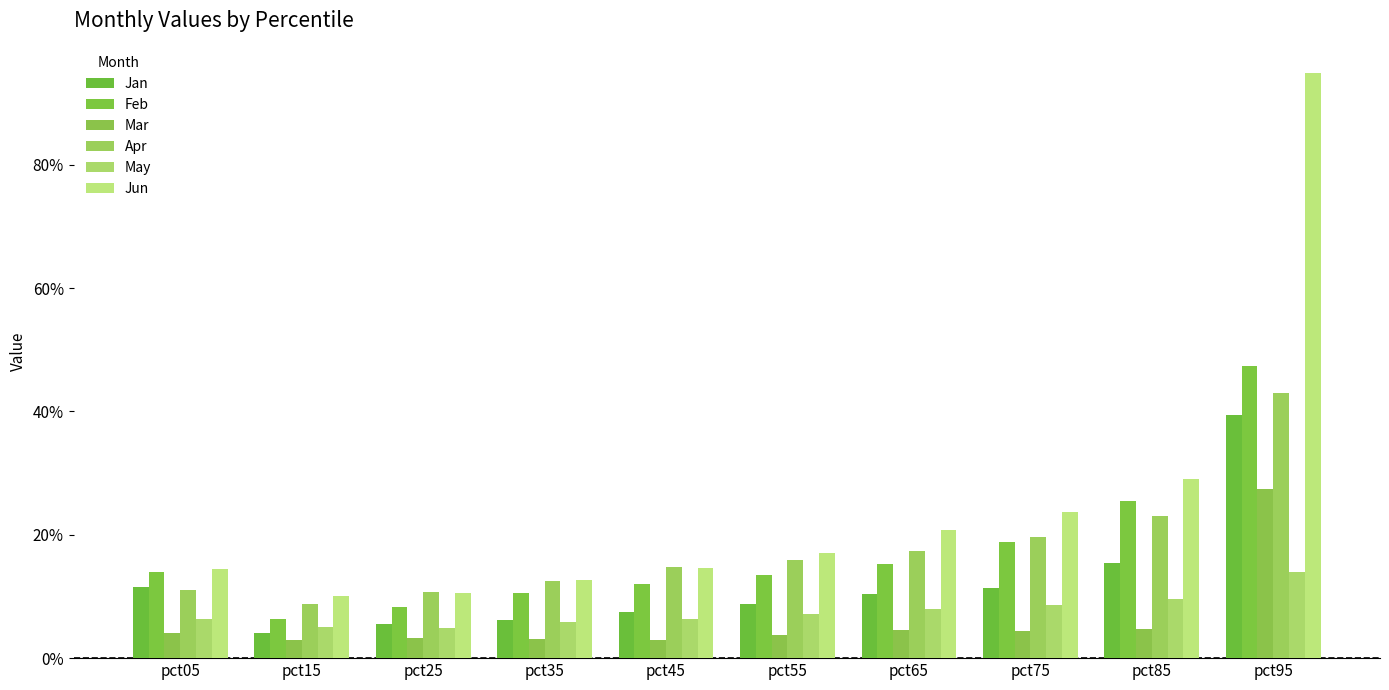

Is the value of Apr at pct65 greater than the value of May at pct35?

Yes